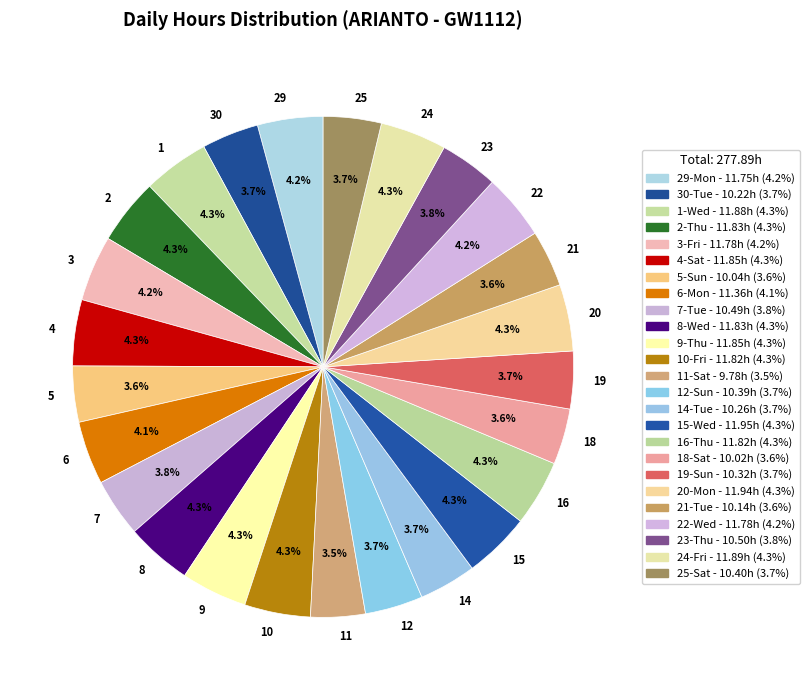

Does any single category account for the majority?

No